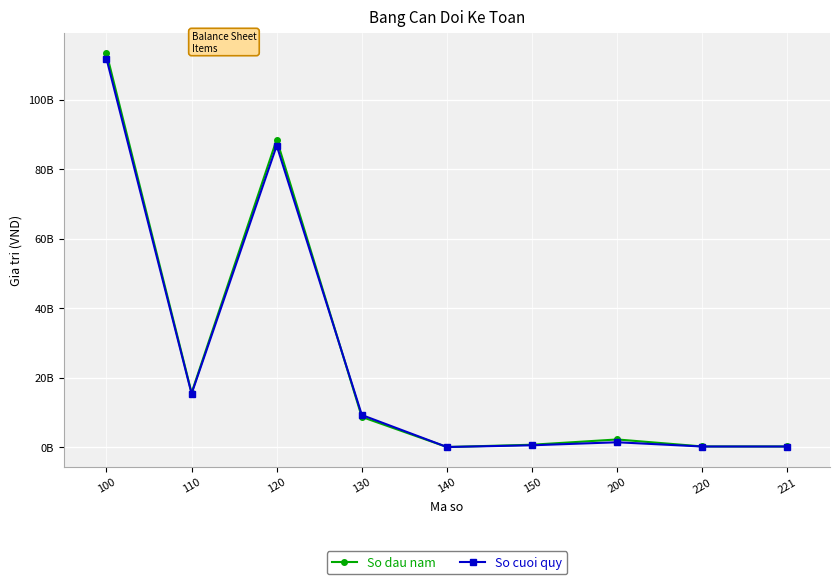

What are all the series names shown in the legend?

So dau nam, So cuoi quy